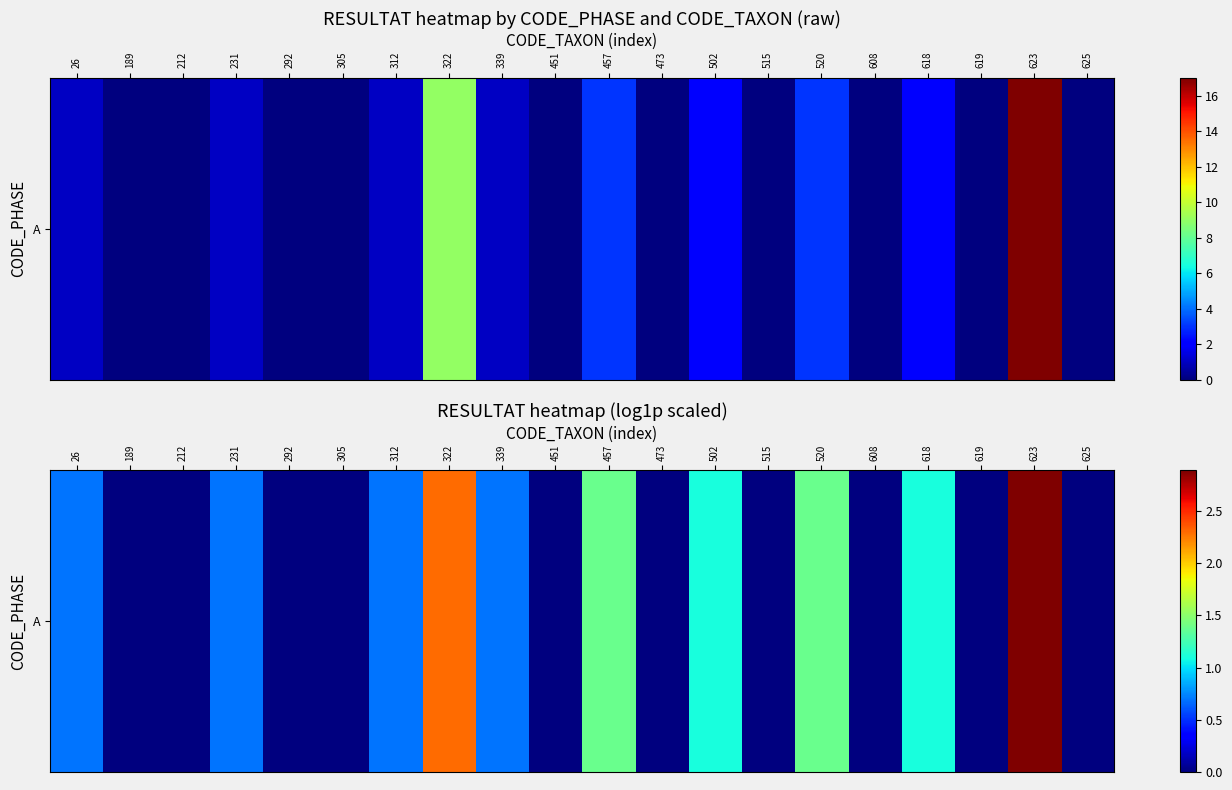

Rank the categories by value from lowest to highest.

189, 212, 292, 305, 451, 473, 515, 608, 619, 625, 26, 231, 312, 339, 502, 618, 457, 520, 322, 623